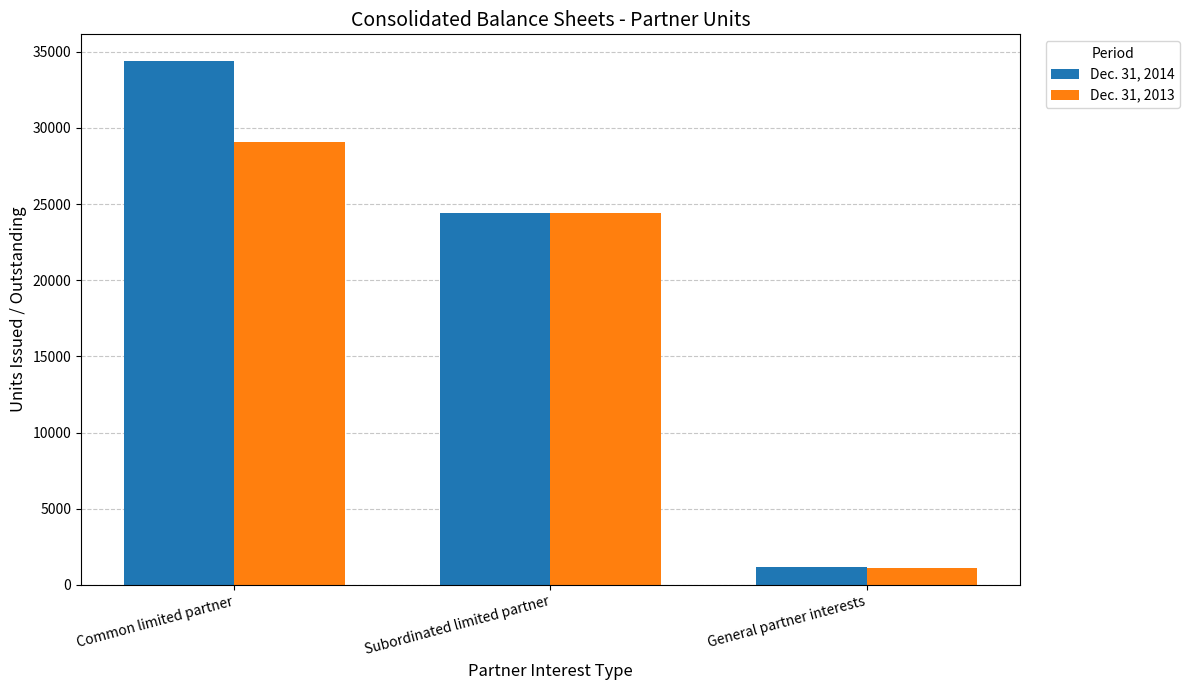

At which label does Dec. 31, 2013 first exceed 24410?

Common limited partner